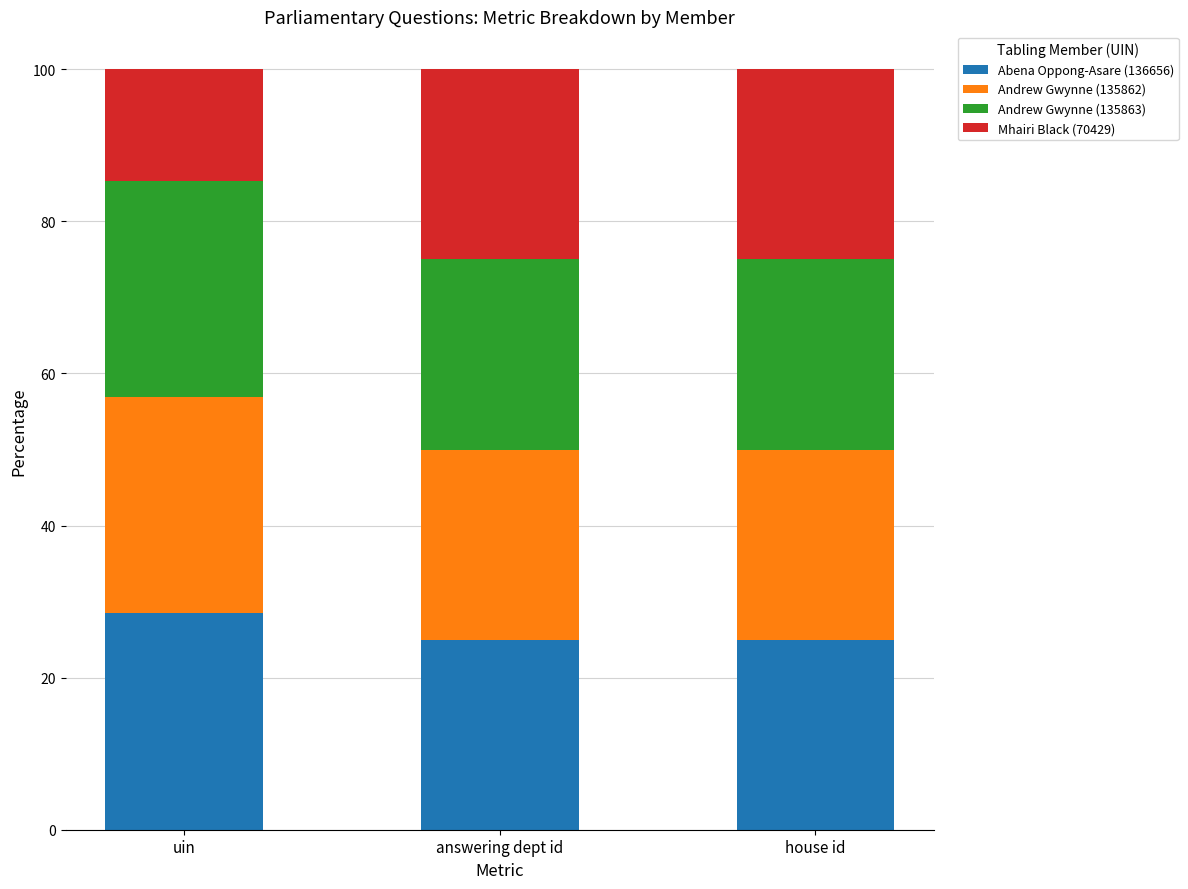

Reading right to left, list the values for the Abena Oppong-Asare (136656) series.

25.0	25.0	28.5